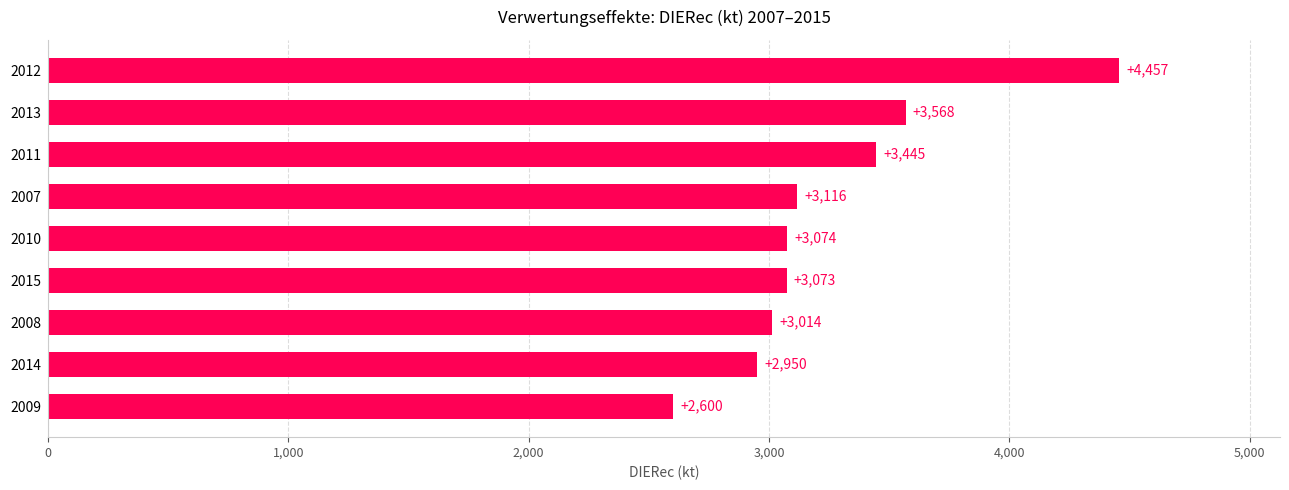

Rank the categories by value from lowest to highest.

2009, 2014, 2008, 2015, 2010, 2007, 2011, 2013, 2012